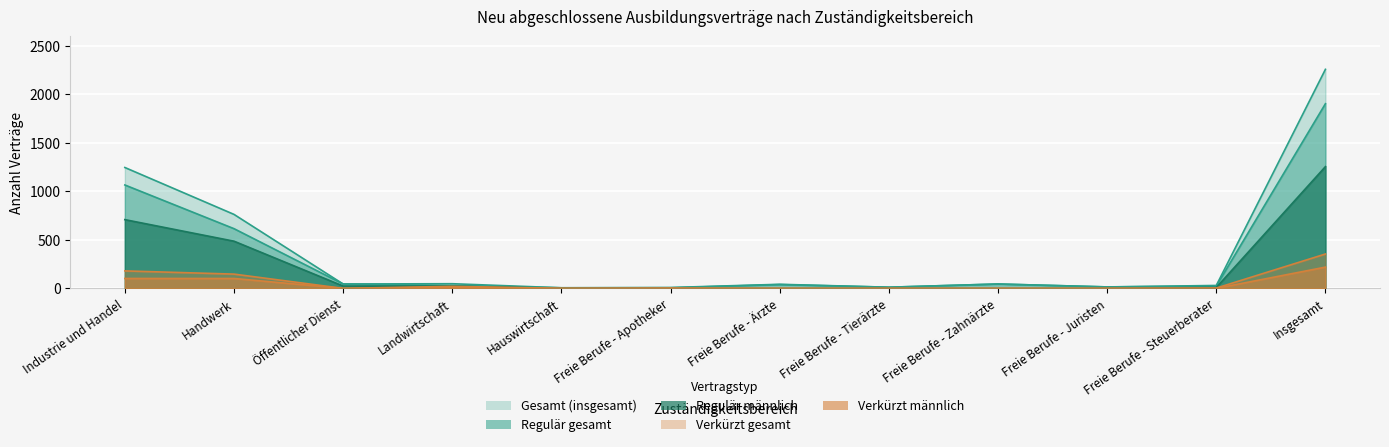

Which has a higher value, Freie Berufe - Ärzte or Handwerk?

Handwerk